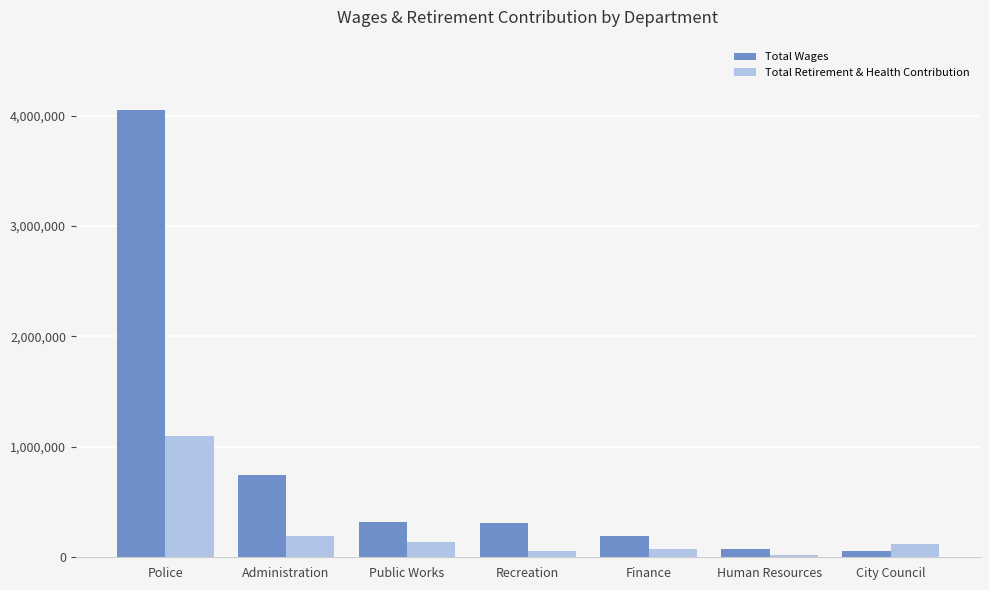

How many values in the Total Wages series are below 306273?

3